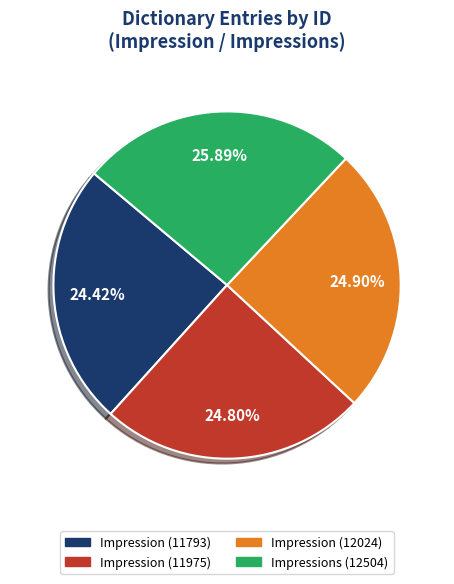

The Impression (11975) slice represents 25% of the pie. True or false?

True